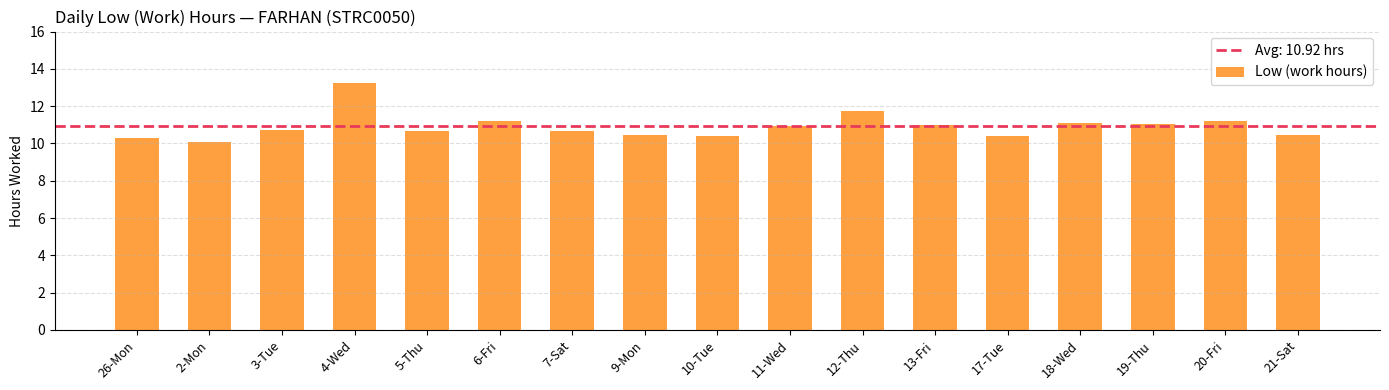

Which has a higher value, 18-Wed or 9-Mon?

18-Wed